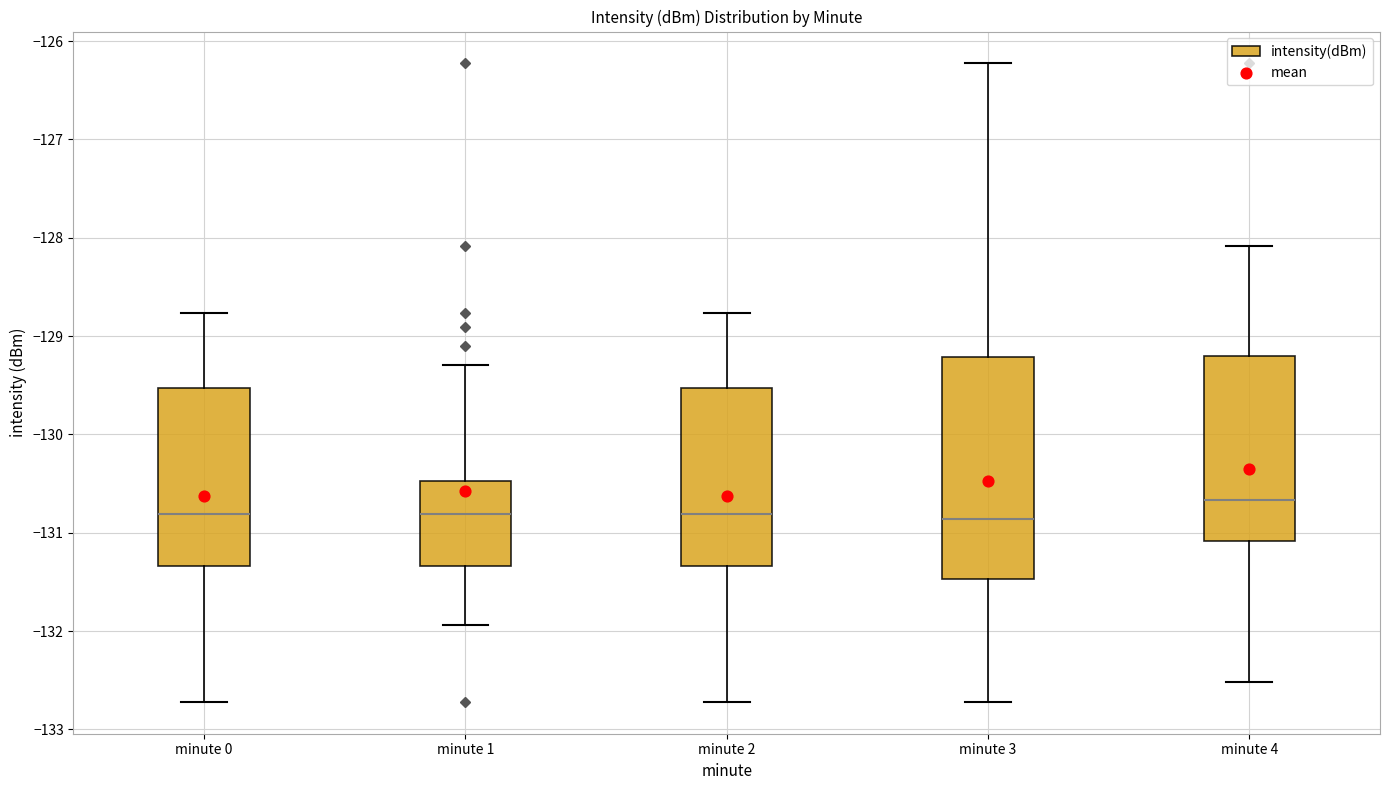

Reading left to right, read every box against the y-axis: the position of its median line, the range the box covers, and the ends of its whiskers. The values are not printed on the chart, so give them approximately, as read against the axis.

minute 0: median -130.8, box -131.3 to -129.5, whiskers -132.7 to -128.8
minute 1: median -130.8, box -131.3 to -130.5, whiskers -131.9 to -129.3
minute 2: median -130.8, box -131.3 to -129.5, whiskers -132.7 to -128.8
minute 3: median -130.9, box -131.5 to -129.2, whiskers -132.7 to -126.2
minute 4: median -130.7, box -131.1 to -129.2, whiskers -132.5 to -128.1